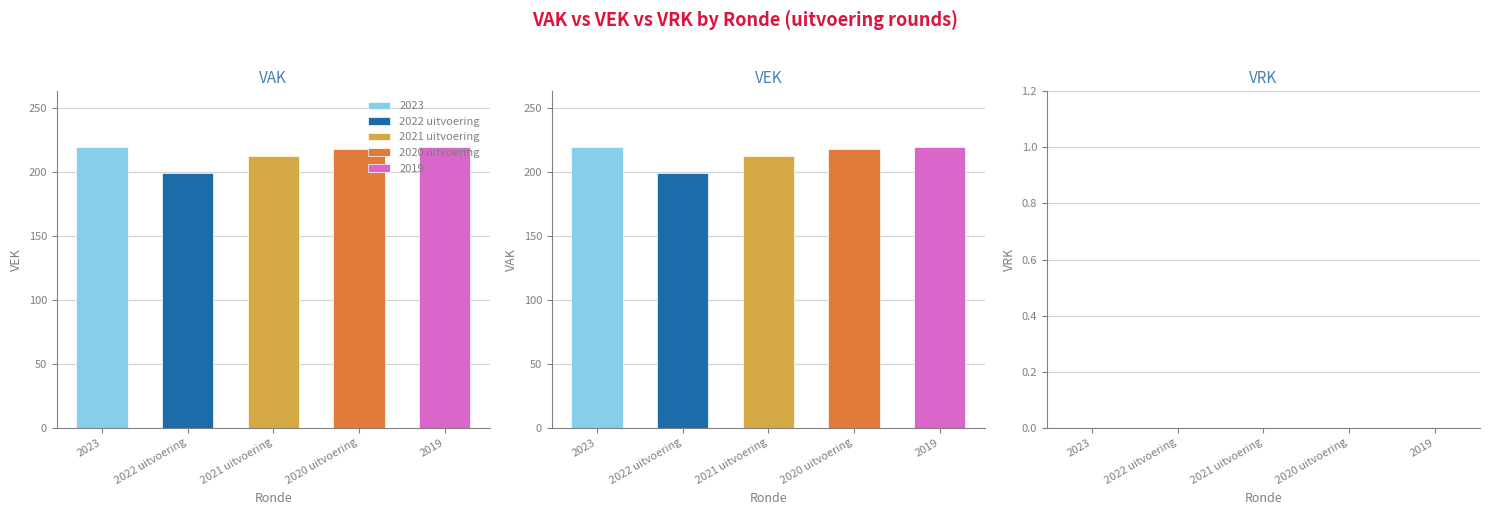

How many groups of bars are there?

5